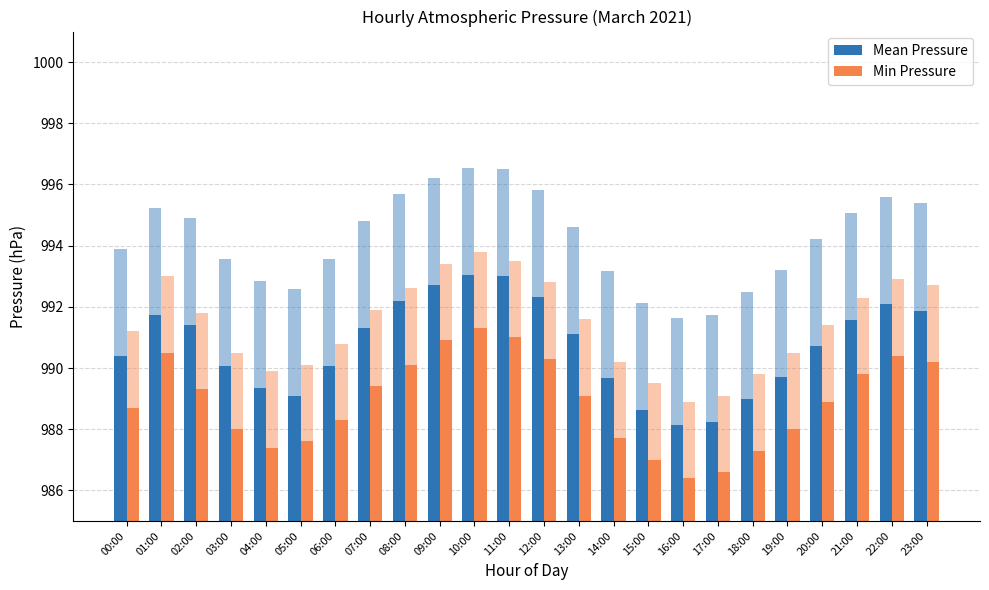

The value of Mean Pressure at 13:00 is 991.1. True or false?

True